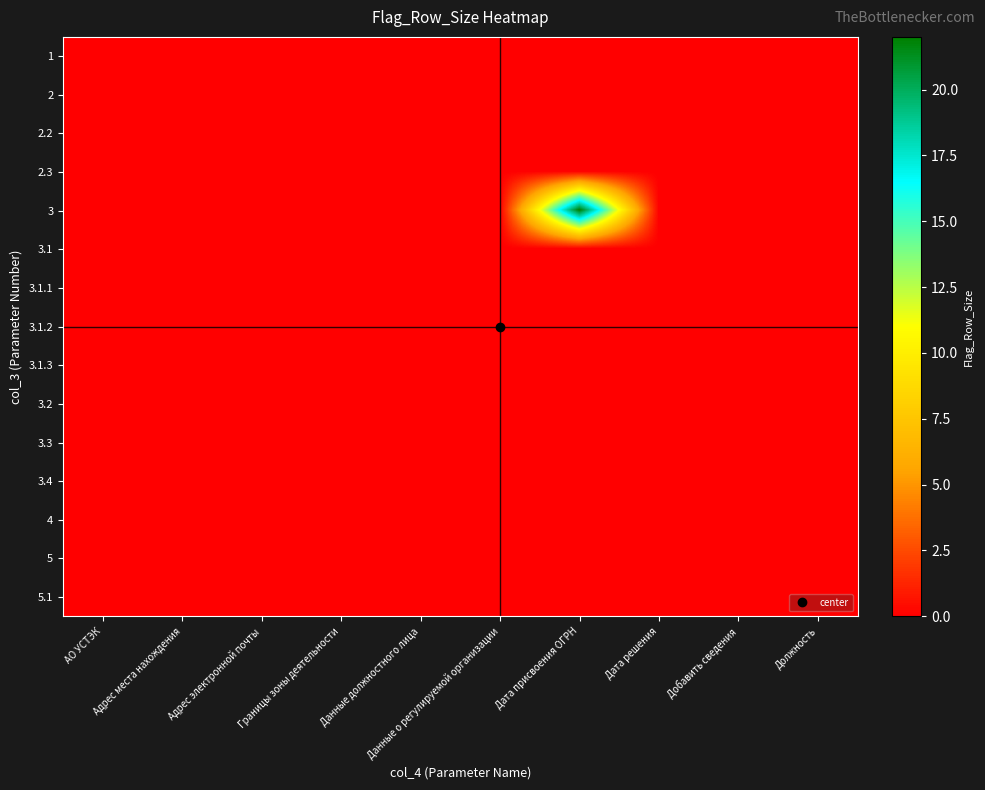

At how many categories does at least one series exceed 9?

1